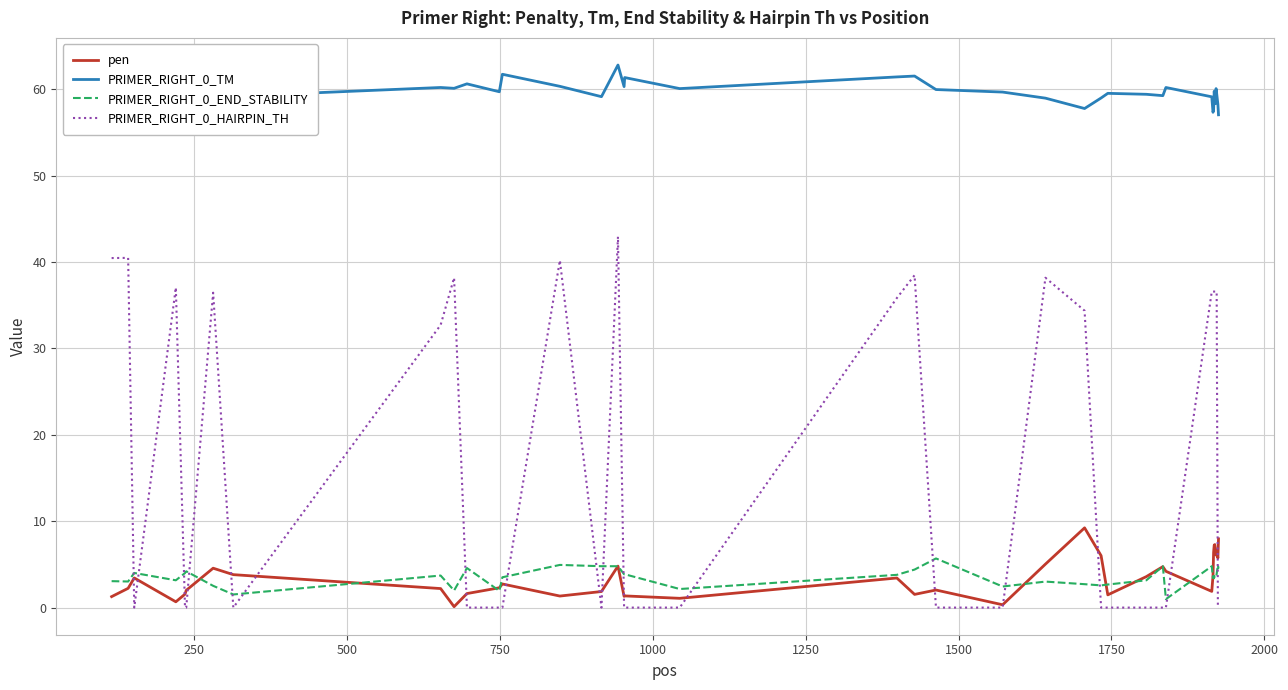

What is the lowest value of the PRIMER_RIGHT_0_END_STABILITY series?

1.0